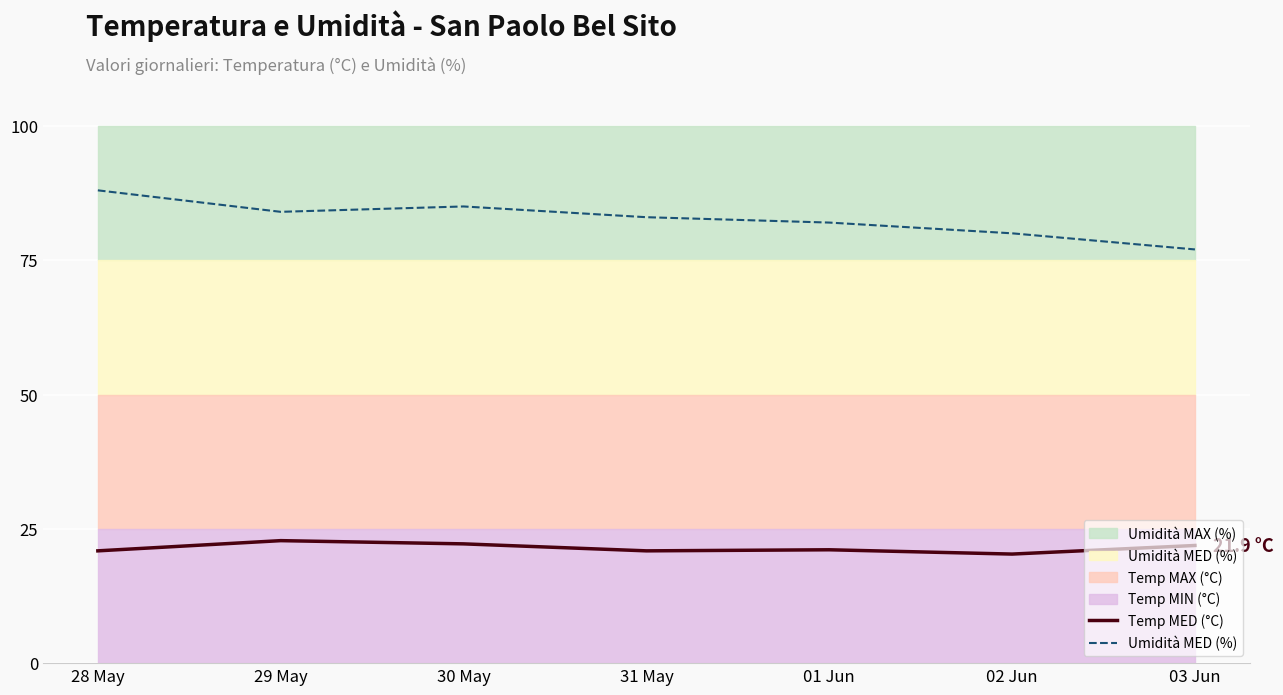

What is the difference between the highest and lowest values at 31 May?

62.1